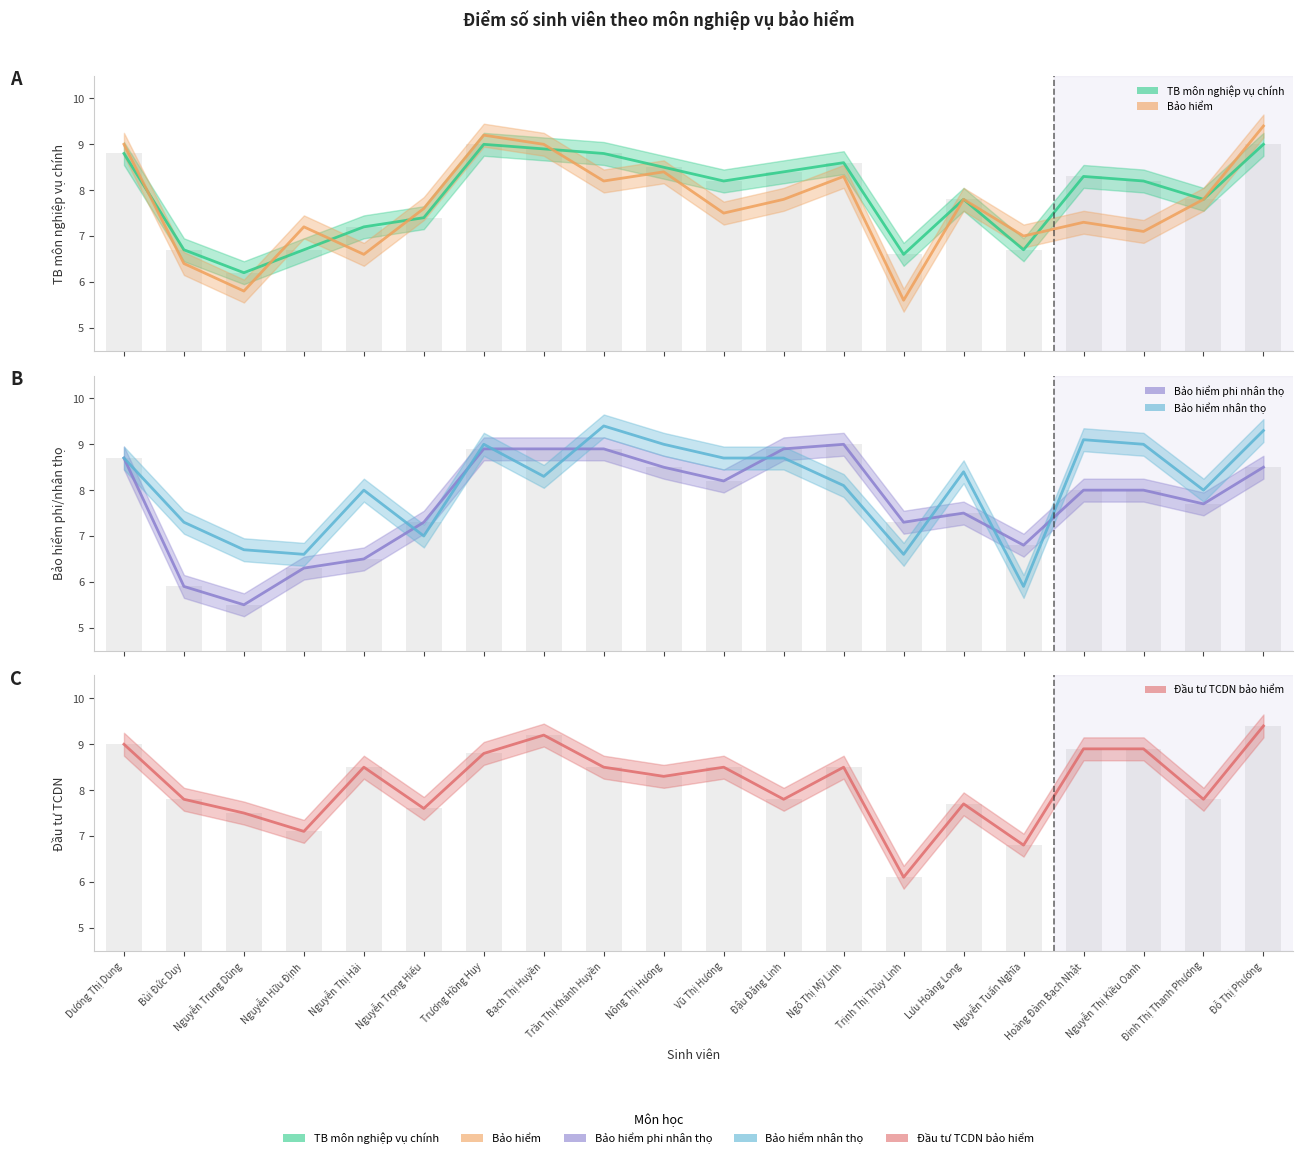

Rank the series at Bạch Thị Huyền from lowest to highest value.

Bảo hiểm nhân thọ, TB môn nghiệp vụ chính, Bảo hiểm phi nhân thọ, Bảo hiểm, Đầu tư TCDN bảo hiểm